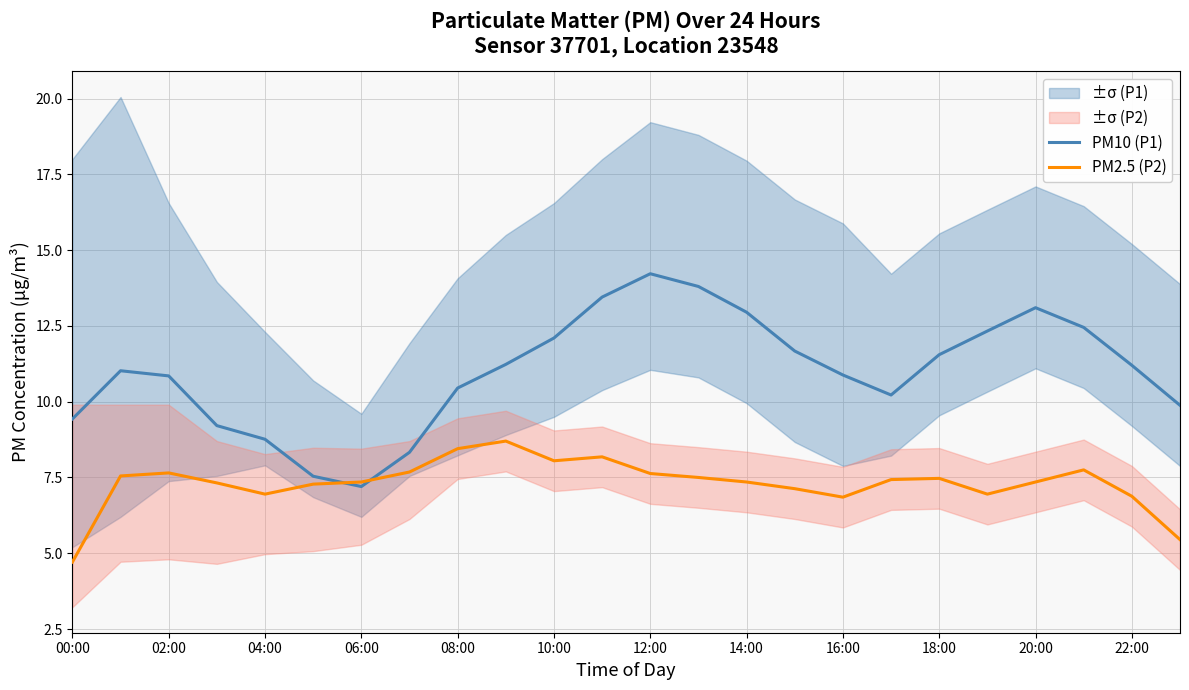

The PM10 (P1) series shows 18.4 at 02:00. True or false?

False